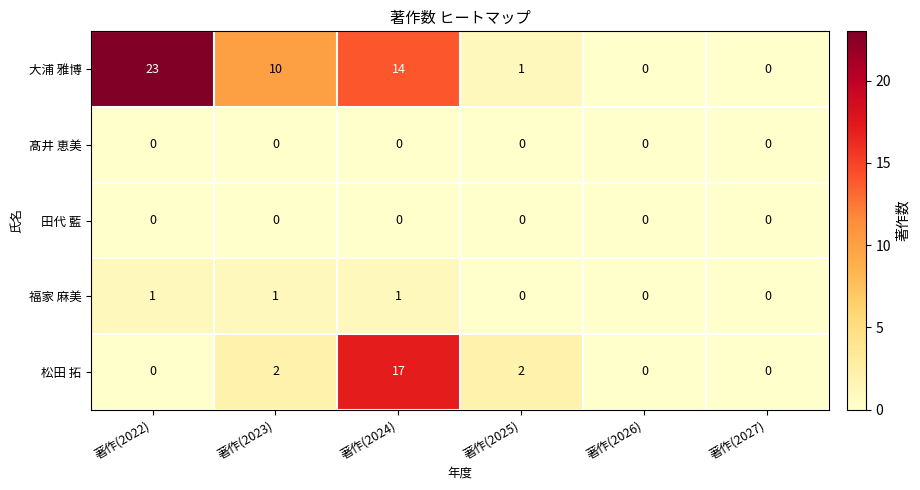

Which series has the widest spread of values?

大浦 雅博